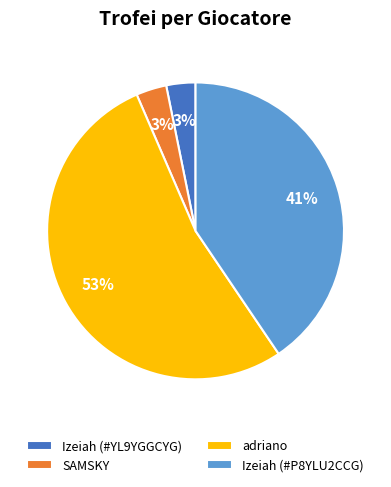

What is the largest slice in the pie chart?

adriano